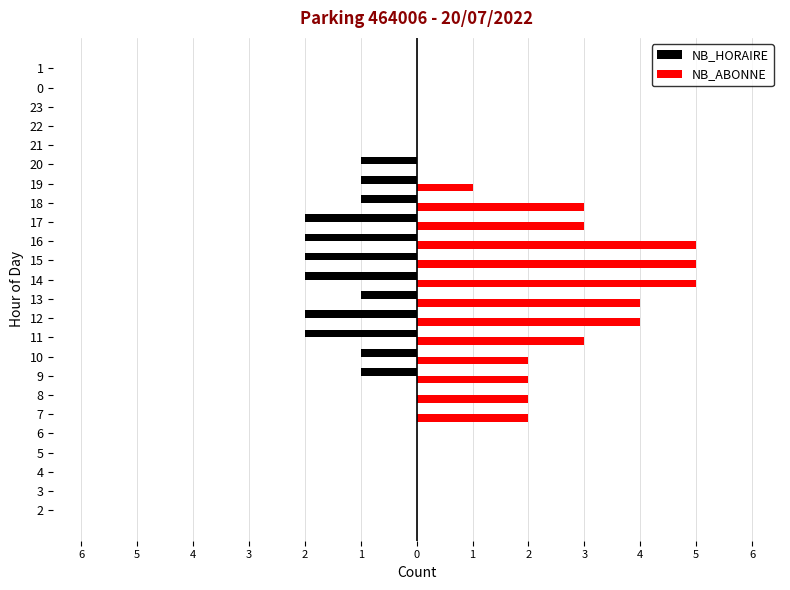

What are all the series names shown in the legend?

NB_HORAIRE, NB_ABONNE